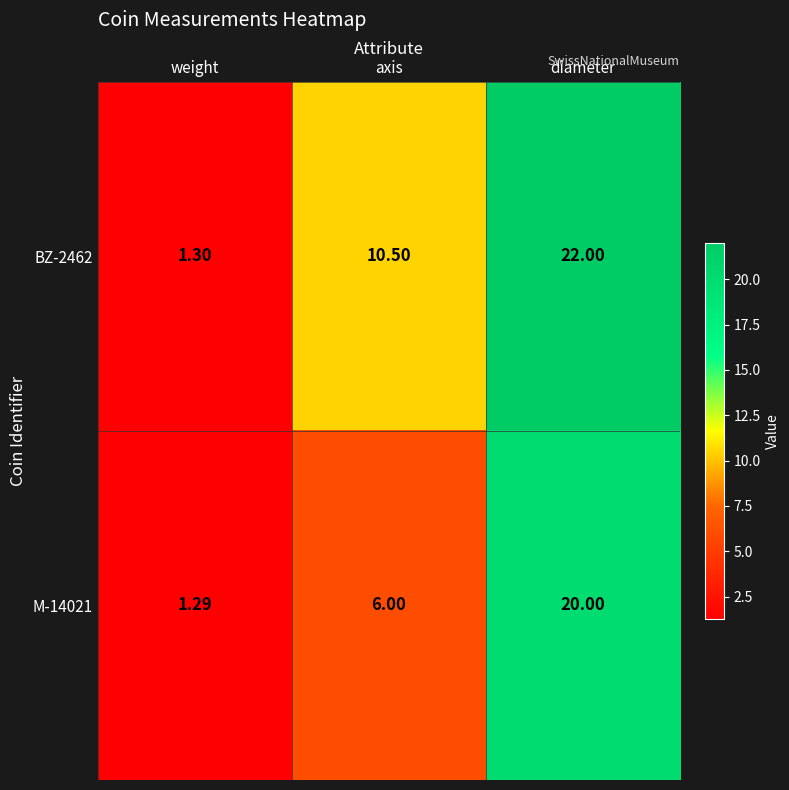

Which series changed the most between weight and diameter?

BZ-2462